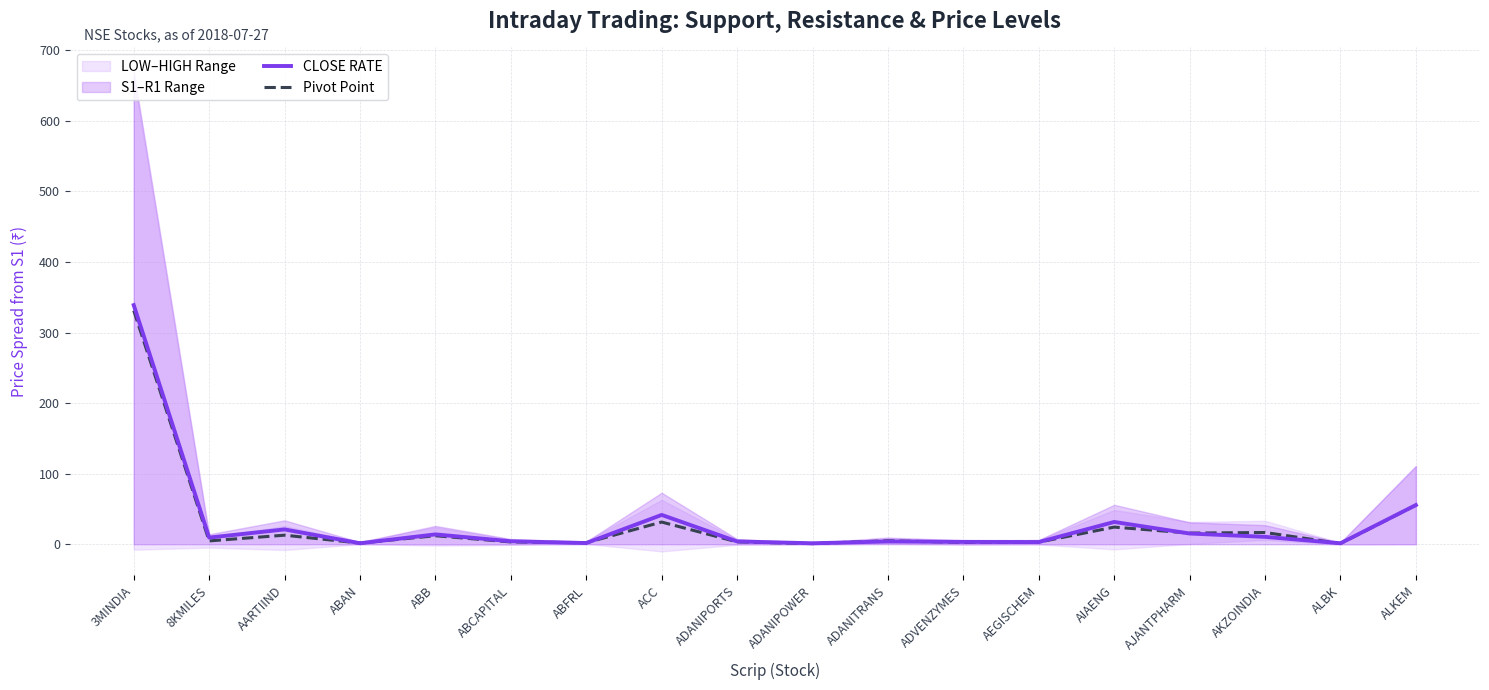

How many data points does each series have?

18